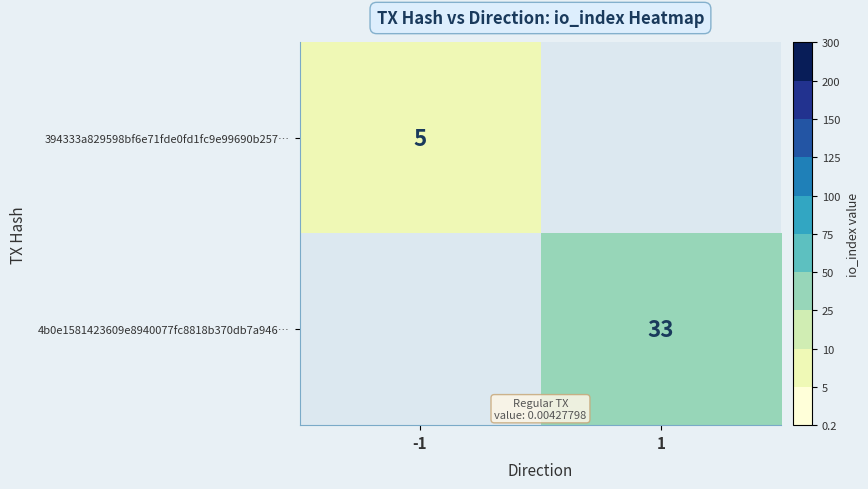

Is it true that 394333a829598bf6e71fde0fd1fc9e99690b257… equals 5 at -1?

True